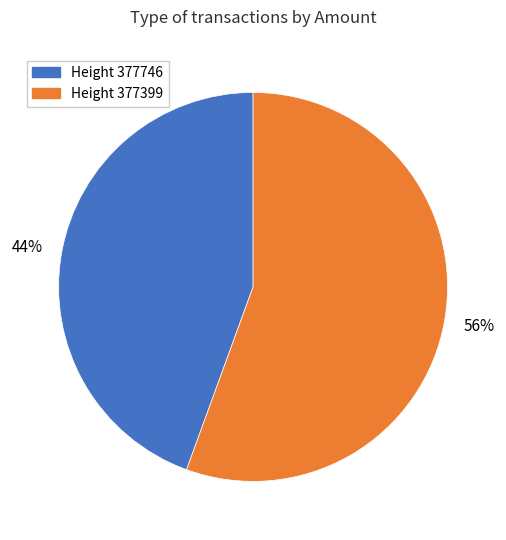

To the nearest percent, what is the average slice percentage?

50%